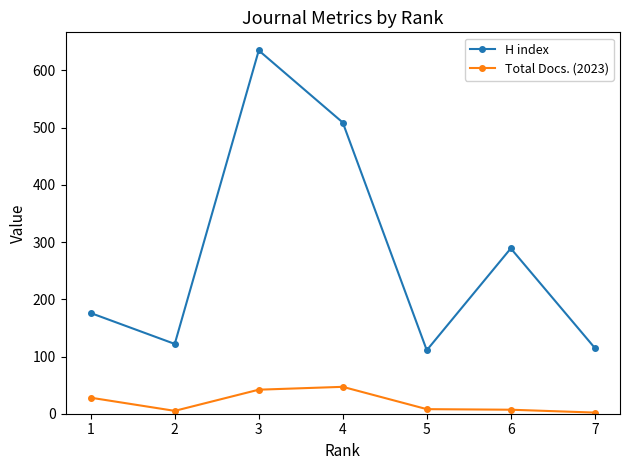

How many data points does each series have?

7